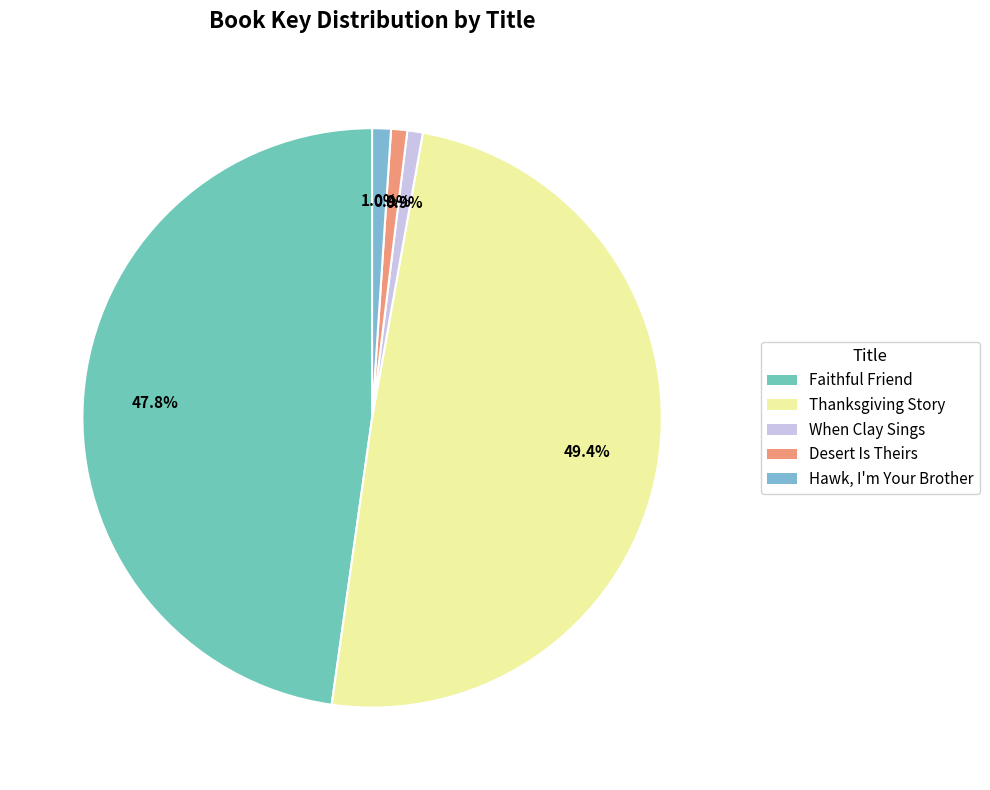

How many slices are in this pie chart?

5